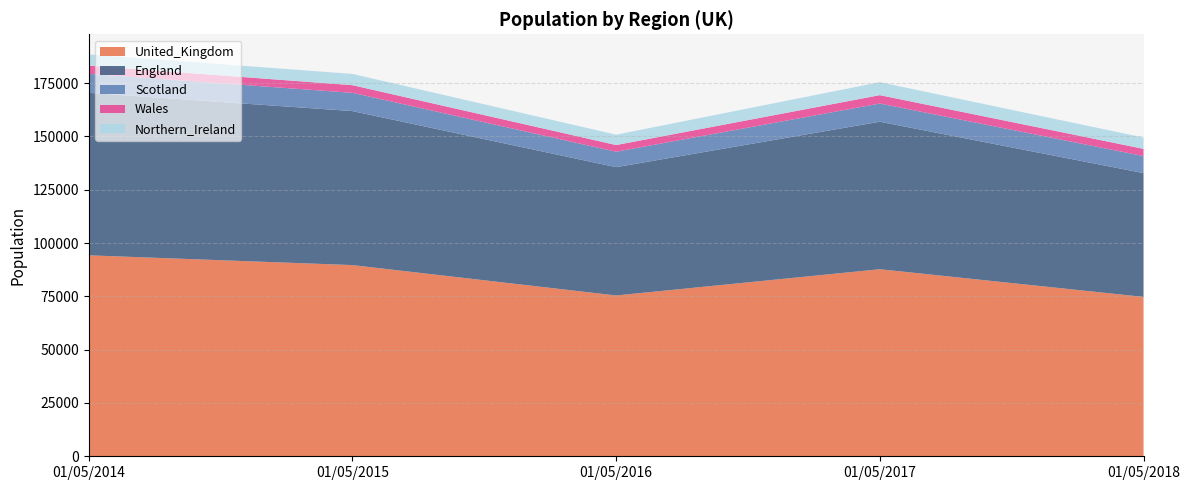

True or false: England and United_Kingdom cross at least once.

False